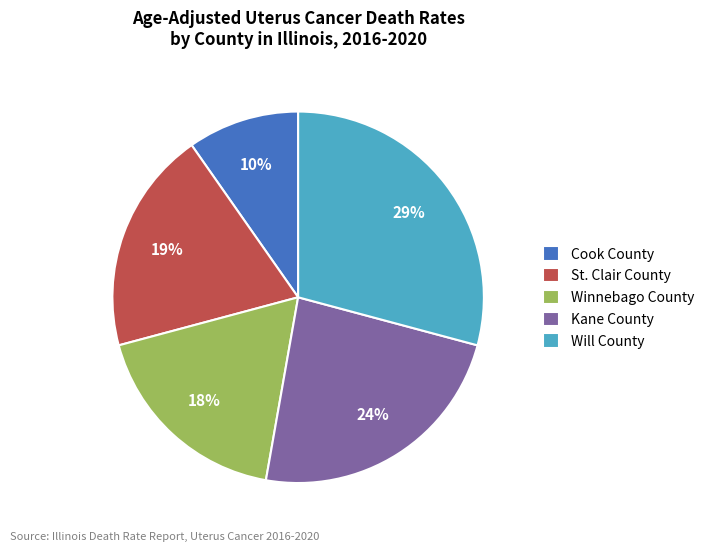

How many slices are in this pie chart?

5